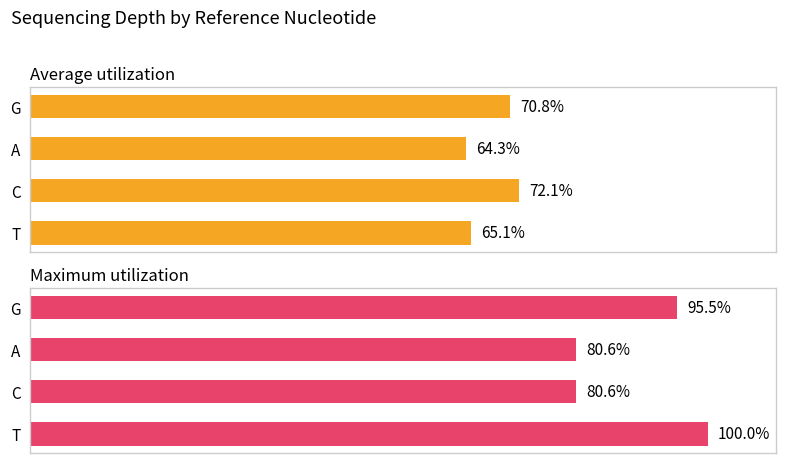

Between T and C, which is larger?

C